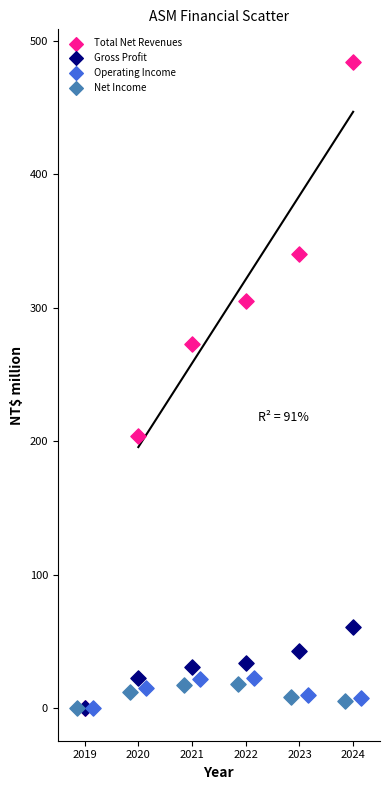

Which series has the largest Y range (max minus min)?

Total Net Revenues